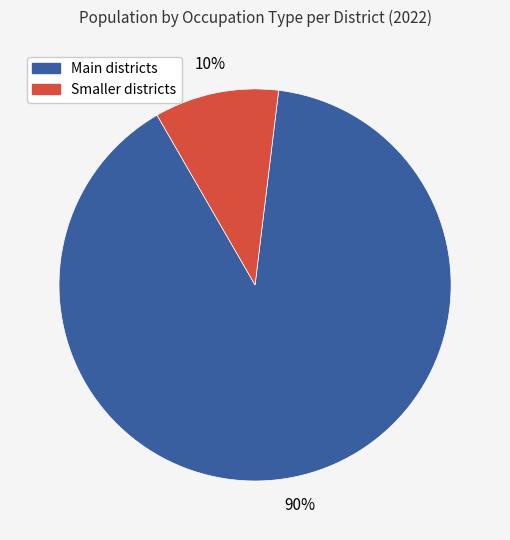

To the nearest percent, what is the average slice percentage?

50%